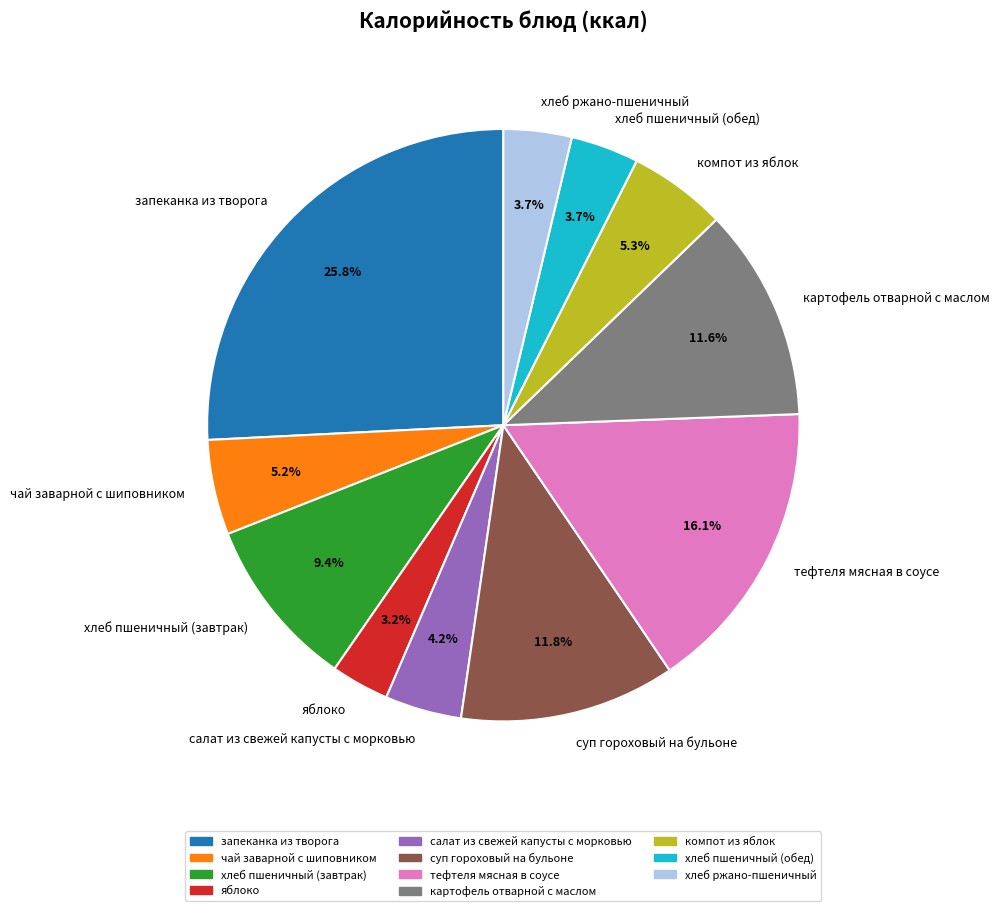

Between салат из свежей капусты с морковью and хлеб пшеничный (завтрак), which is larger?

хлеб пшеничный (завтрак)